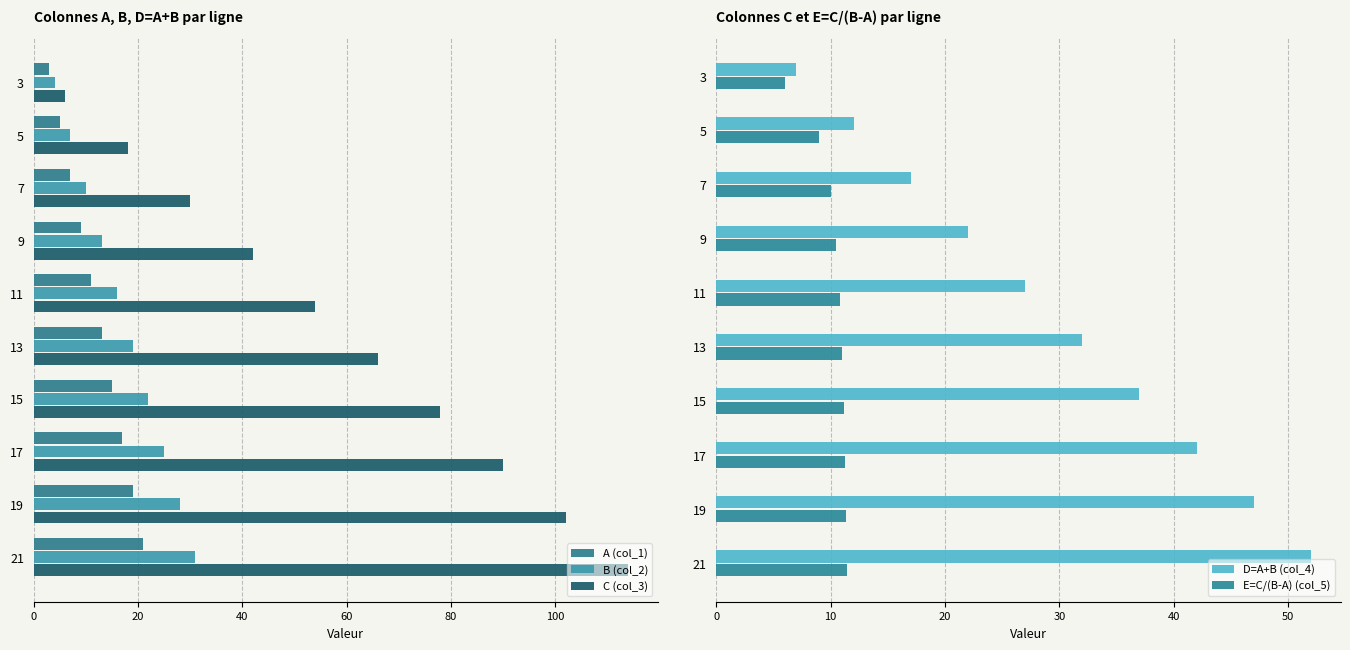

What is the difference between the maximum and minimum values in the A (col_1) series?

18